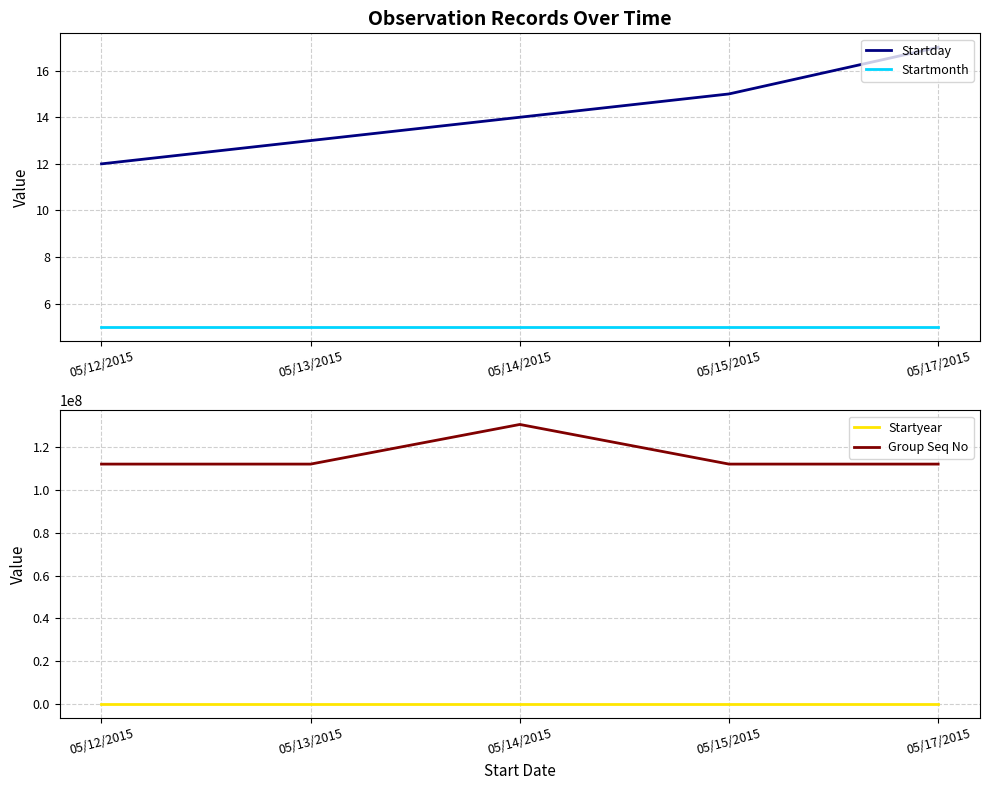

At which category is the sum across all series the highest?

05/14/2015